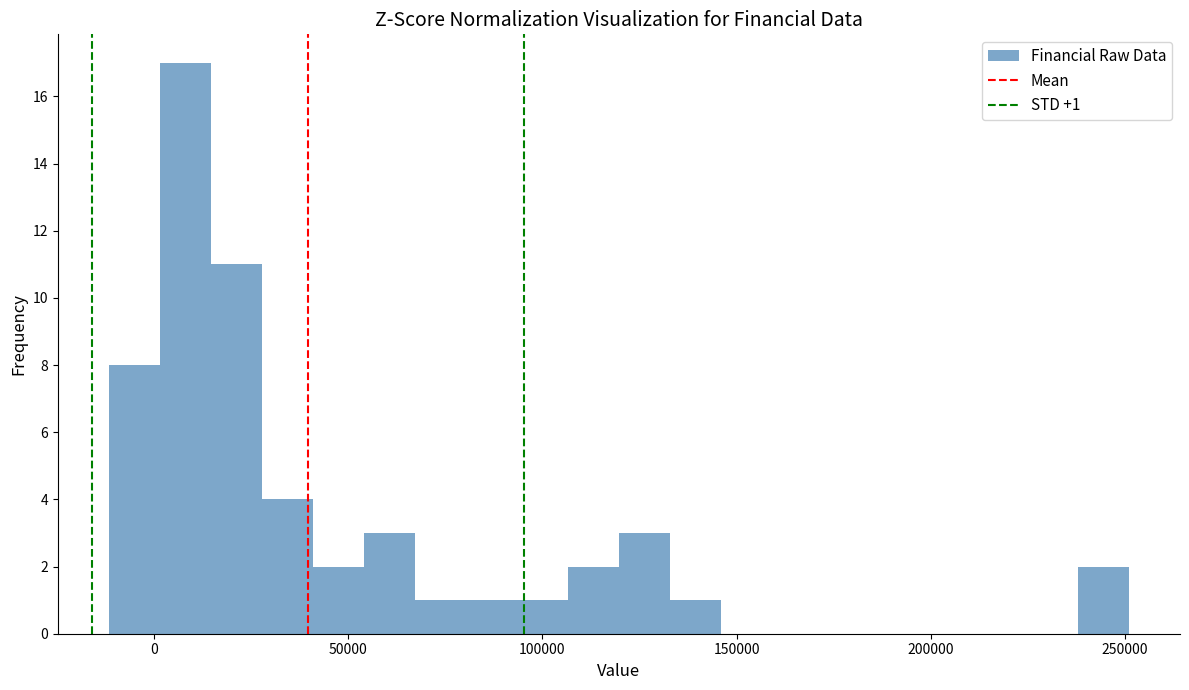

Read against the x-axis, roughly where is the centre of the tallest bar?

10000